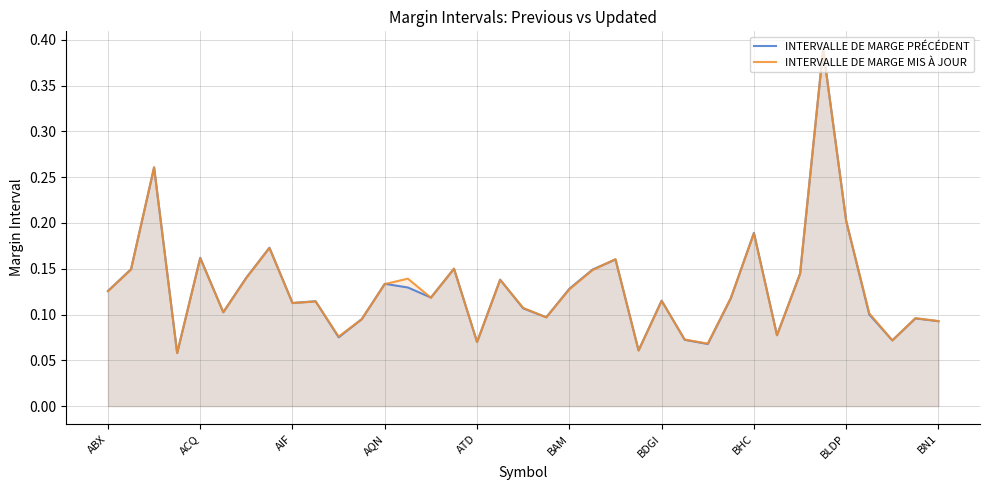

What is the value of the INTERVALLE DE MARGE MIS À JOUR point at the 17th from the left?

0.1